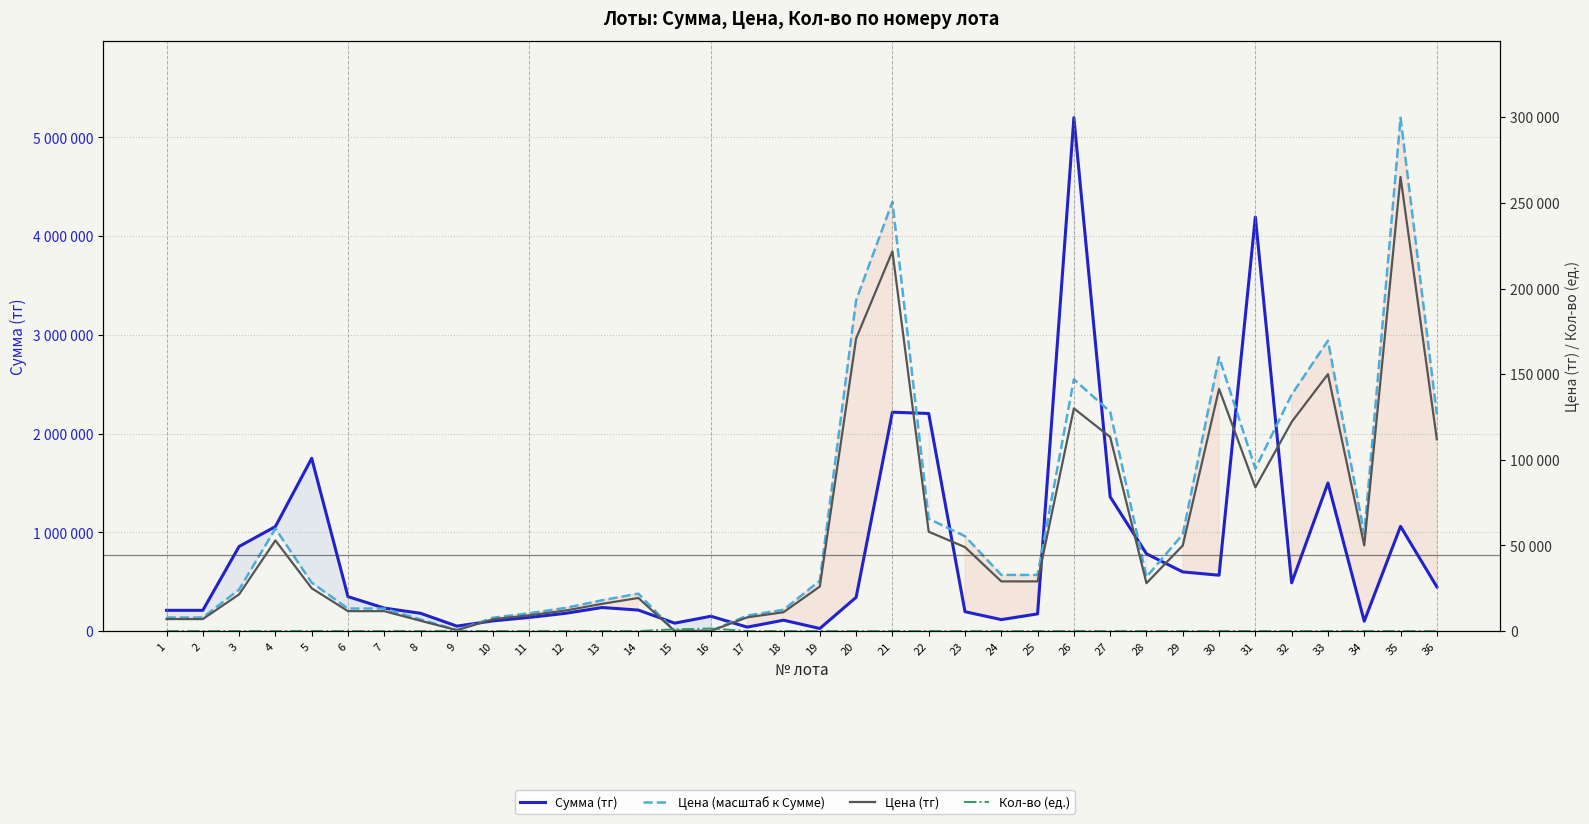

What is the average value of the Цена (масштаб к Сумме) series?

1119519.5